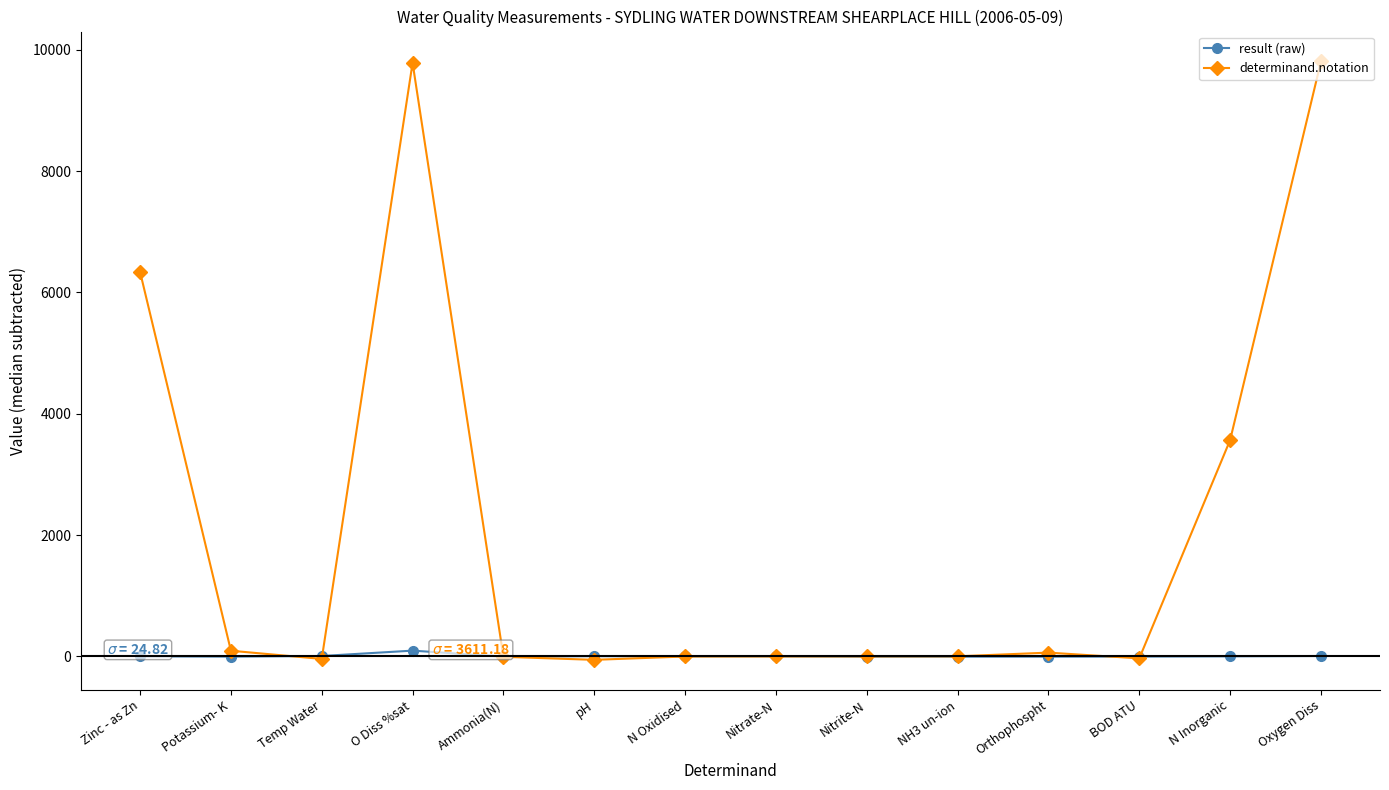

What is the minimum value shown in the chart?

-57.5